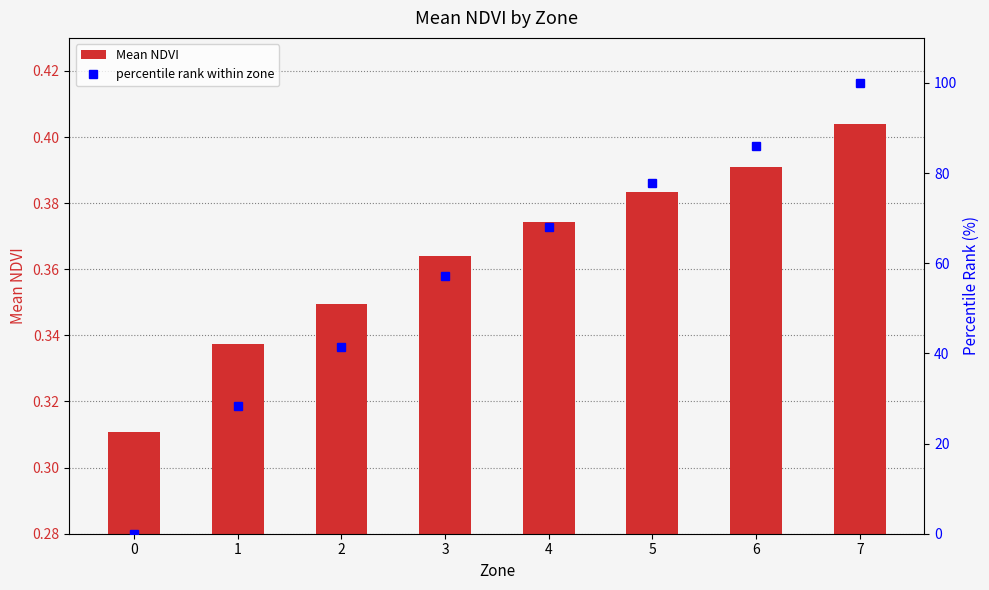

Is it true that Mean NDVI equals 0.5 at 1?

False